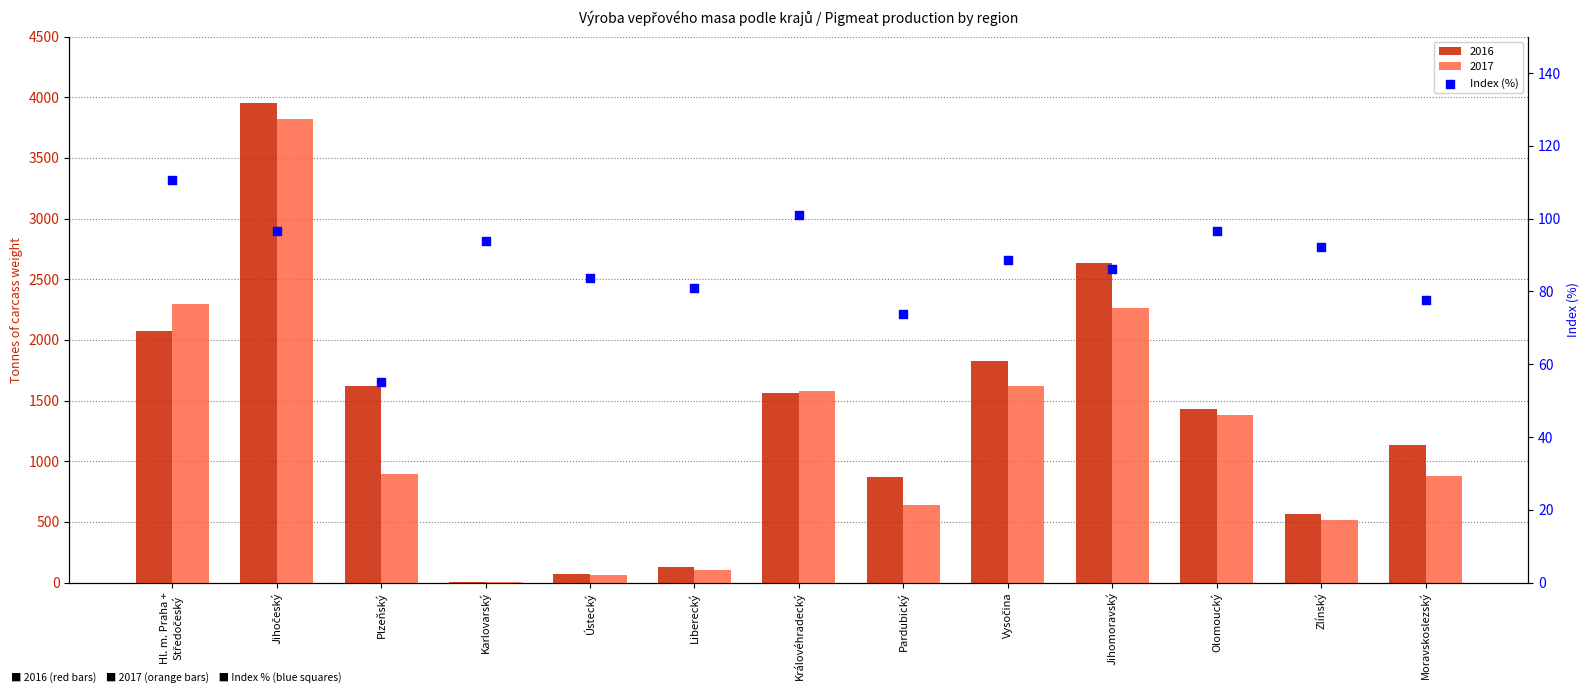

What is the ratio of the value at Karlovarský to the value at Královéhradecký?

0.9